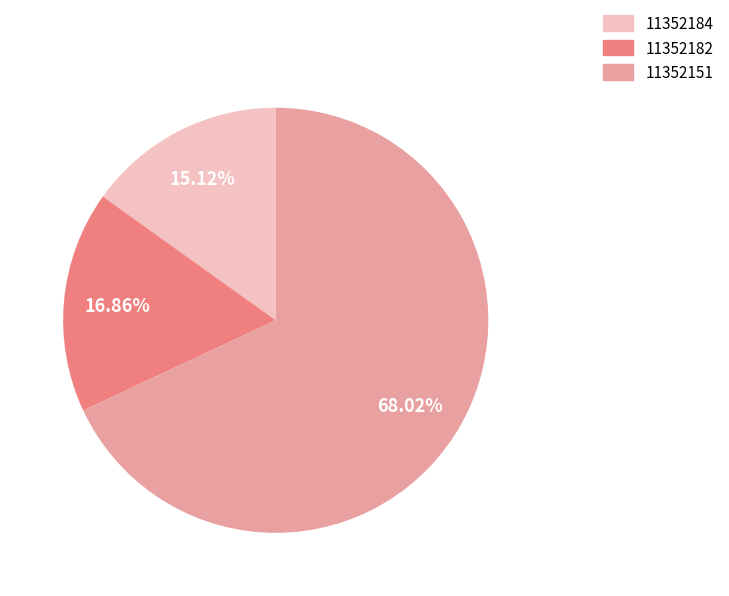

What is the largest slice in the pie chart?

11352151